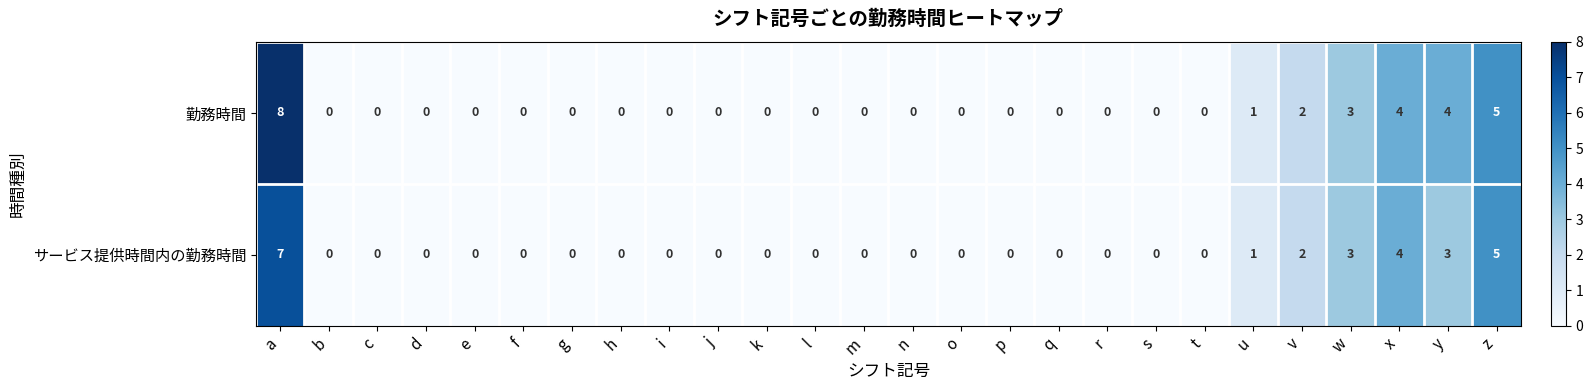

Rank the series by their average value, from highest to lowest.

勤務時間, サービス提供時間内の勤務時間